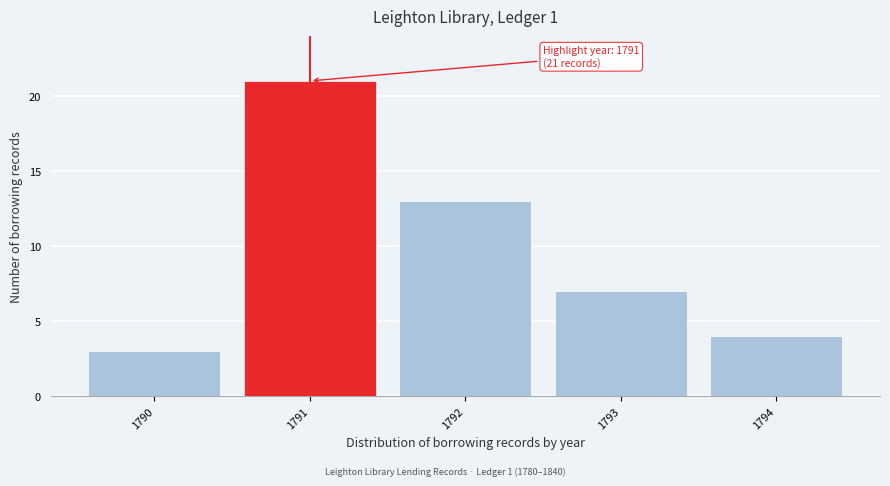

Reading right to left, list all the values displayed in this chart.

4	7	13	21	3